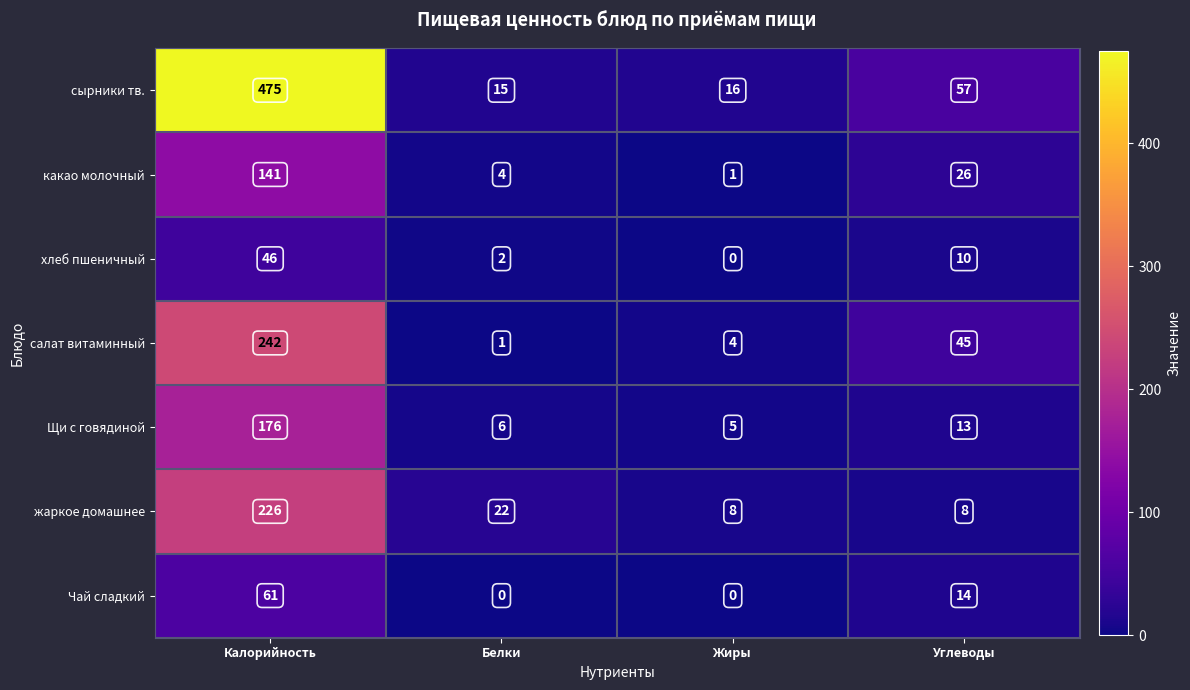

Is the value of Щи с говядиной at Углеводы greater than the value of жаркое домашнее at Белки?

No